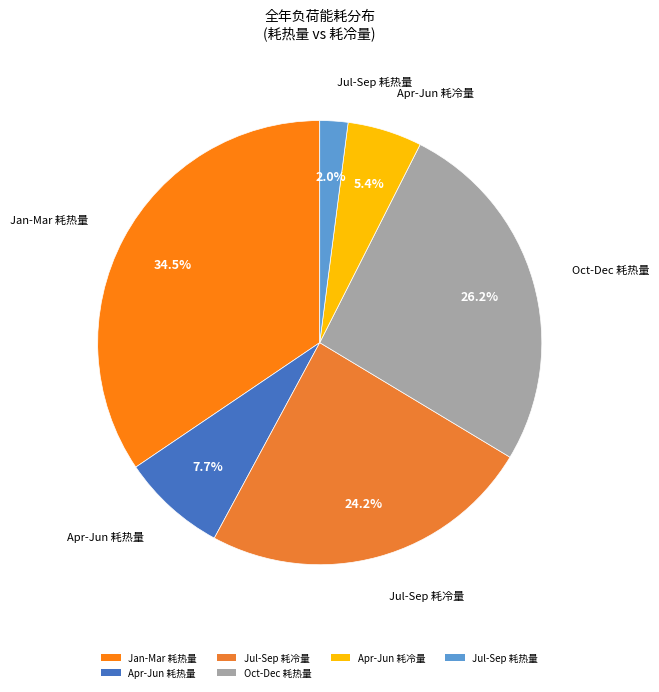

To the nearest percent, what is the difference between the largest and smallest slice percentages?

32%